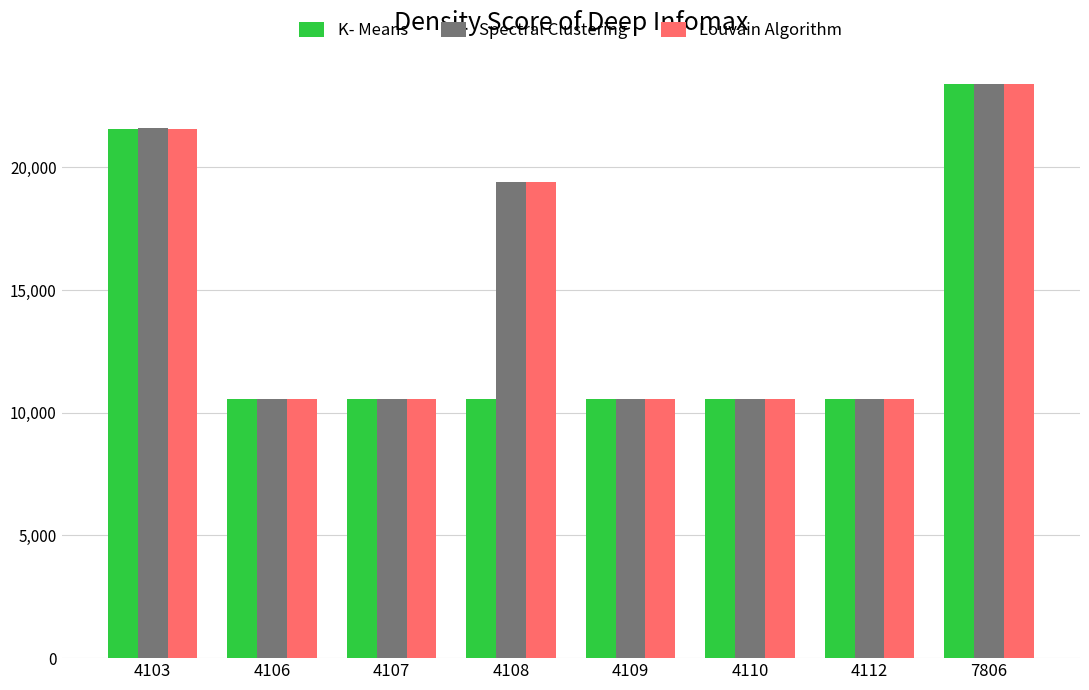

Does the chart contain stacked bars?

No